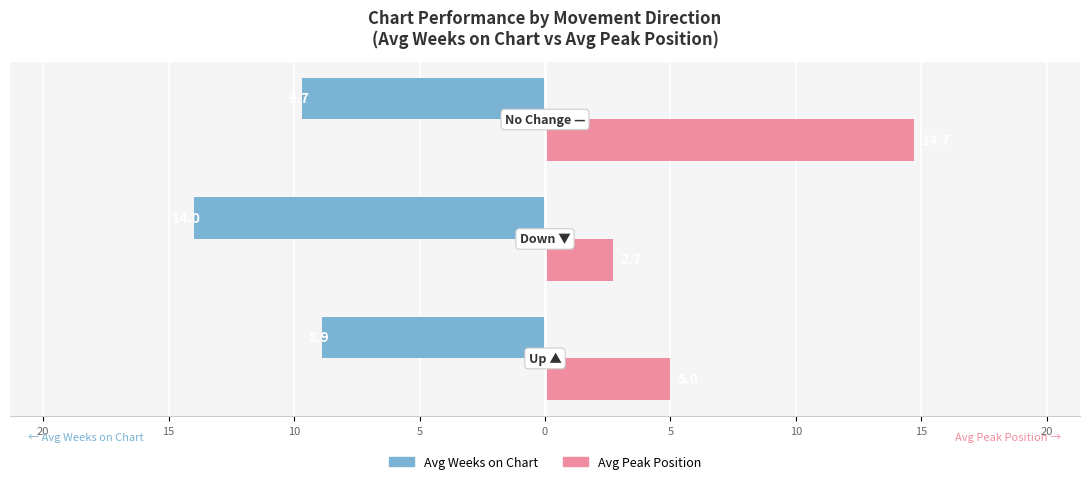

What are all the series names shown in the legend?

Avg Weeks on Chart, Avg Peak Position